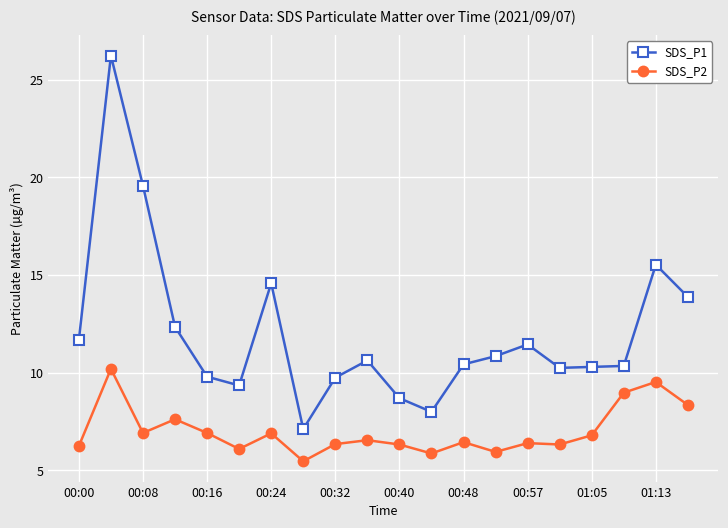

What is the value of the SDS_P2 point at the 14th from the left?

6.0